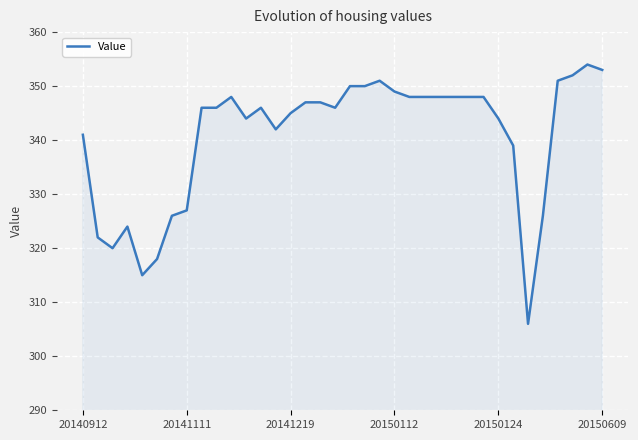

Reading right to left, what are all the values shown in this chart?

353	354	352	351	326	306	339	344	348	348	348	348	348	348	349	351	350	350	346	347	347	345	342	346	344	348	346	346	327	326	318	315	324	320	322	341